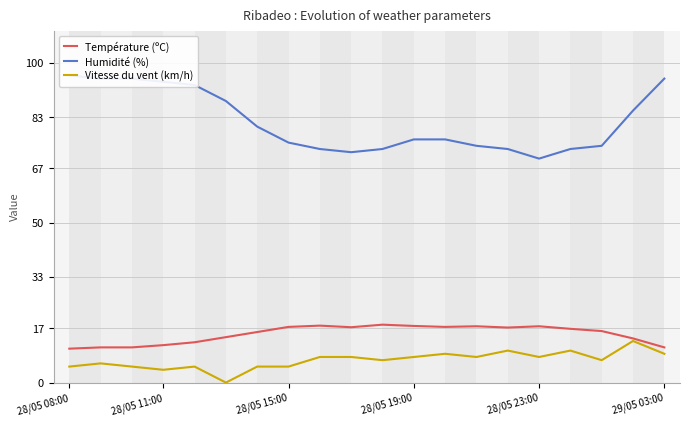

Is the value of Vitesse du vent (km/h) at 28/05 19:00 greater than the value of Température (ºC) at 28/05 23:00?

No